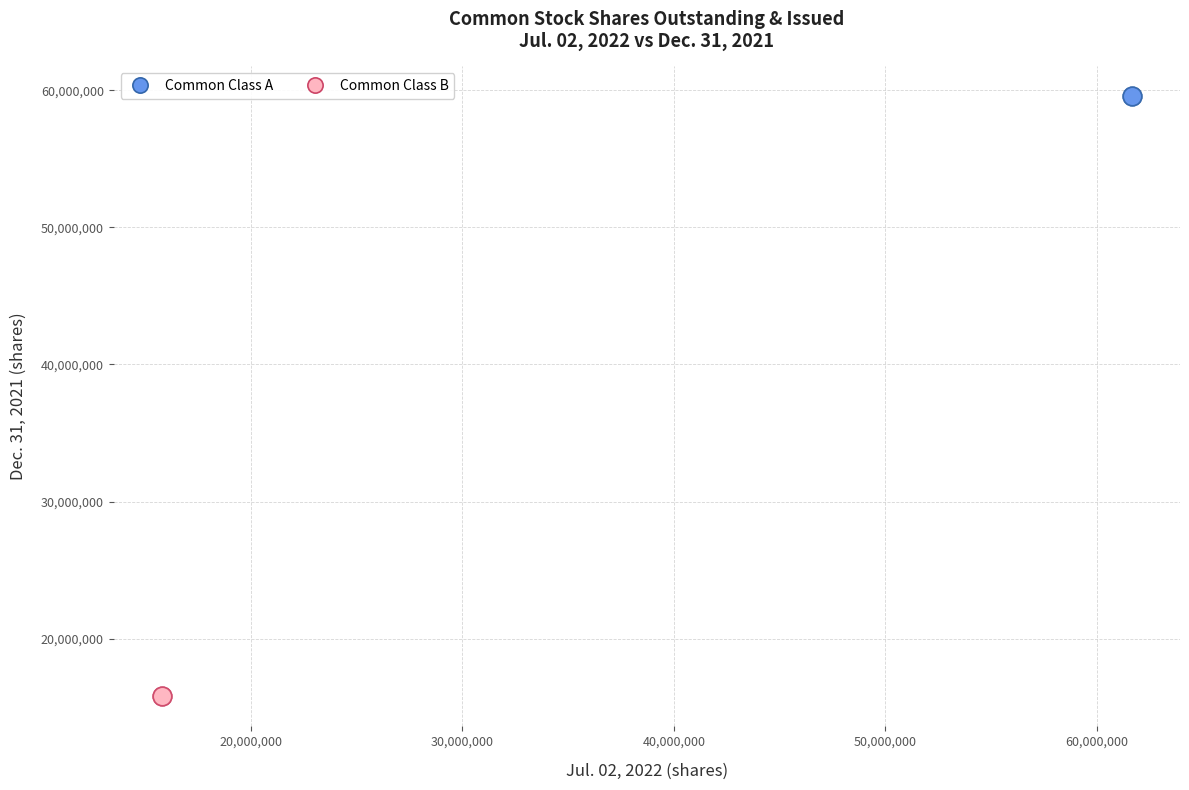

What are all the series names shown in the legend?

Common Class A, Common Class B